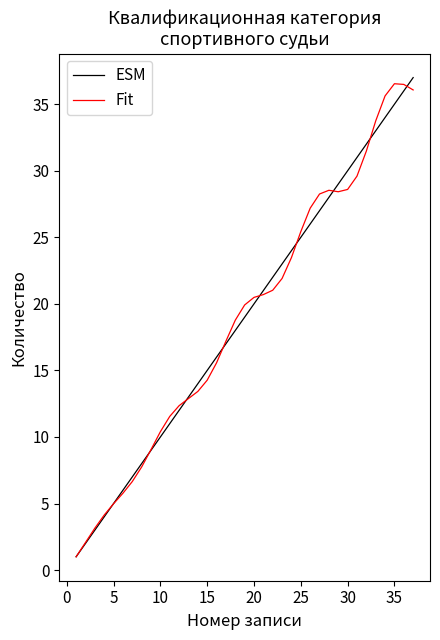

What is the greatest value displayed?

37.0